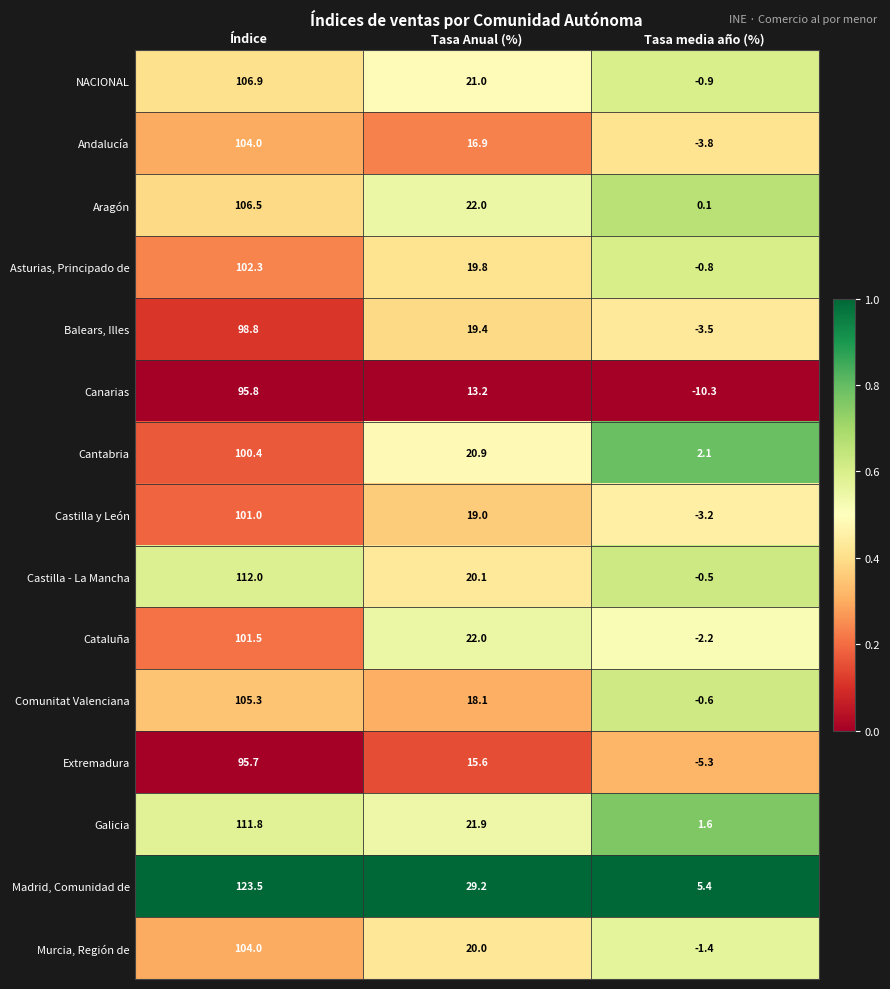

What is the difference between the maximum and second lowest values in the Cataluña series?

79.5